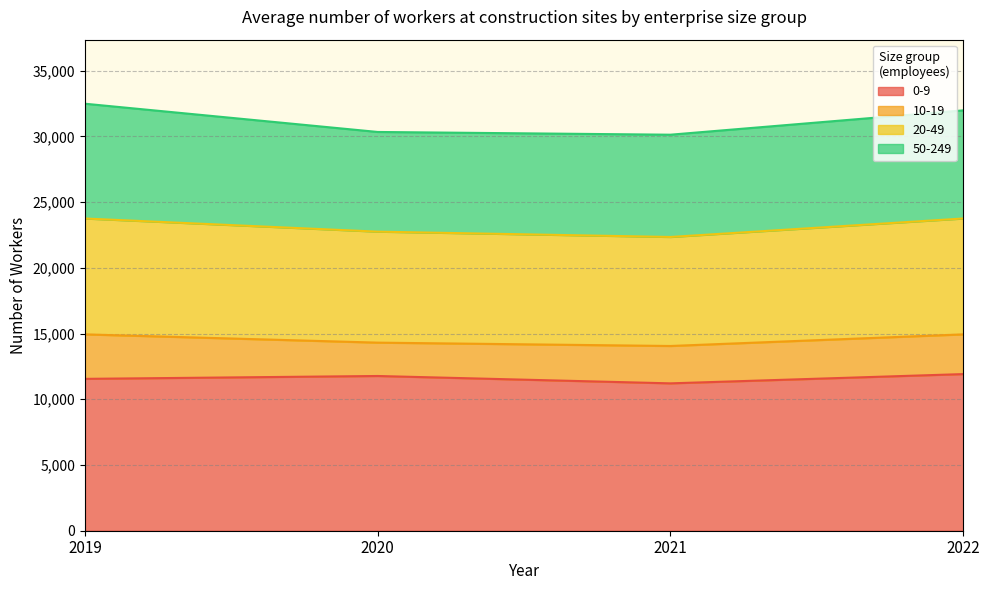

What is the difference between the second highest and minimum values in the 0-9 series?

560